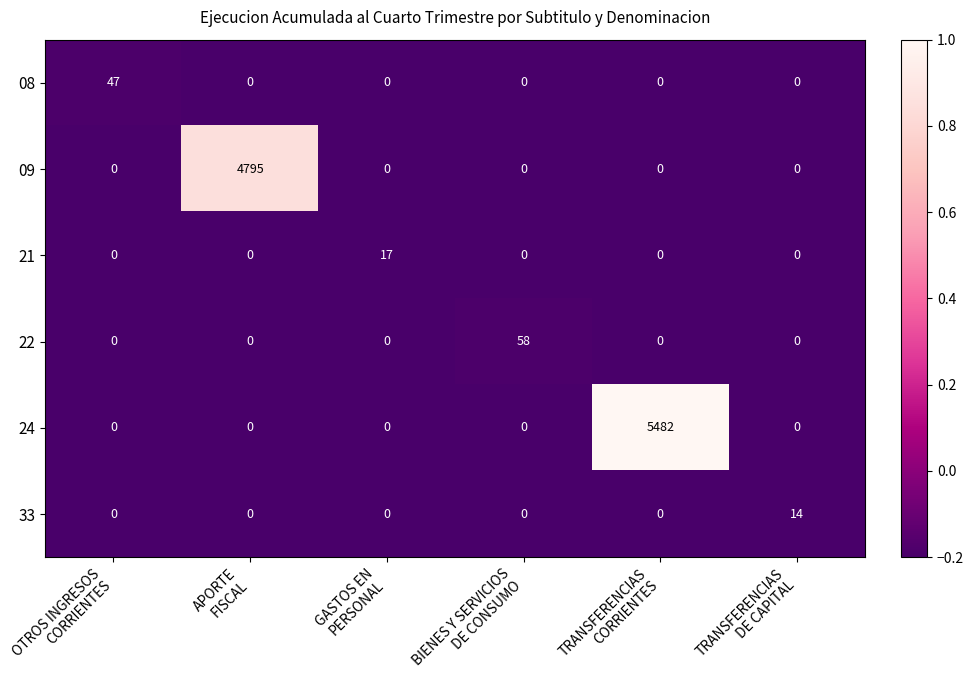

How many categories are shown in the chart?

6